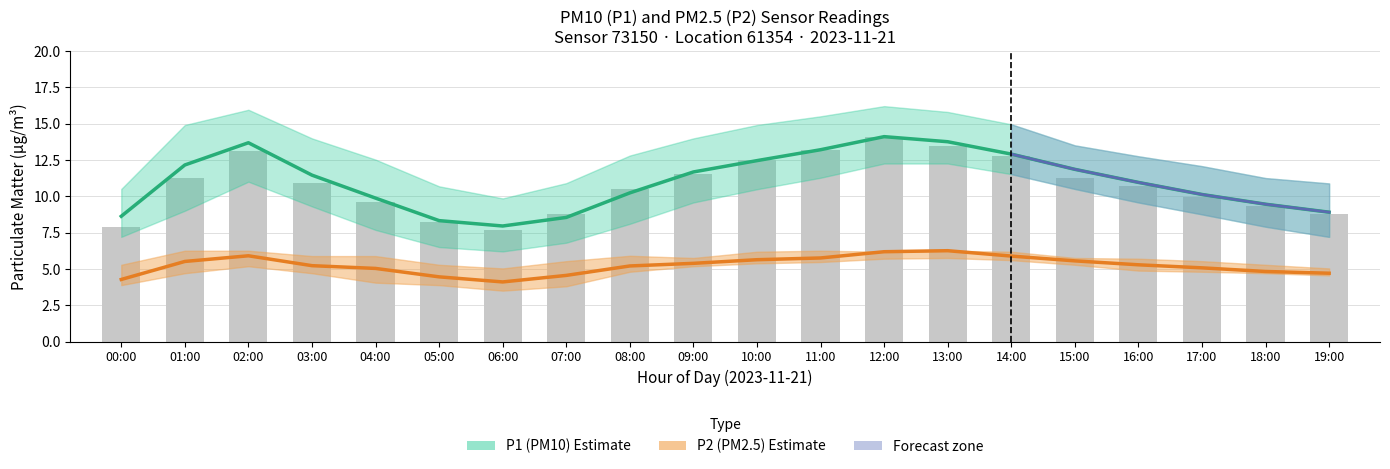

What is the label of the 18th bar from the right?

02:00